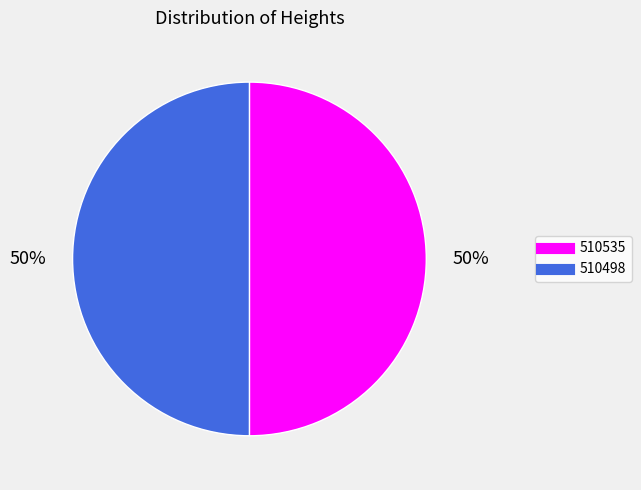

What is the ratio of the value at 510498 to the value at 510535?

1.0